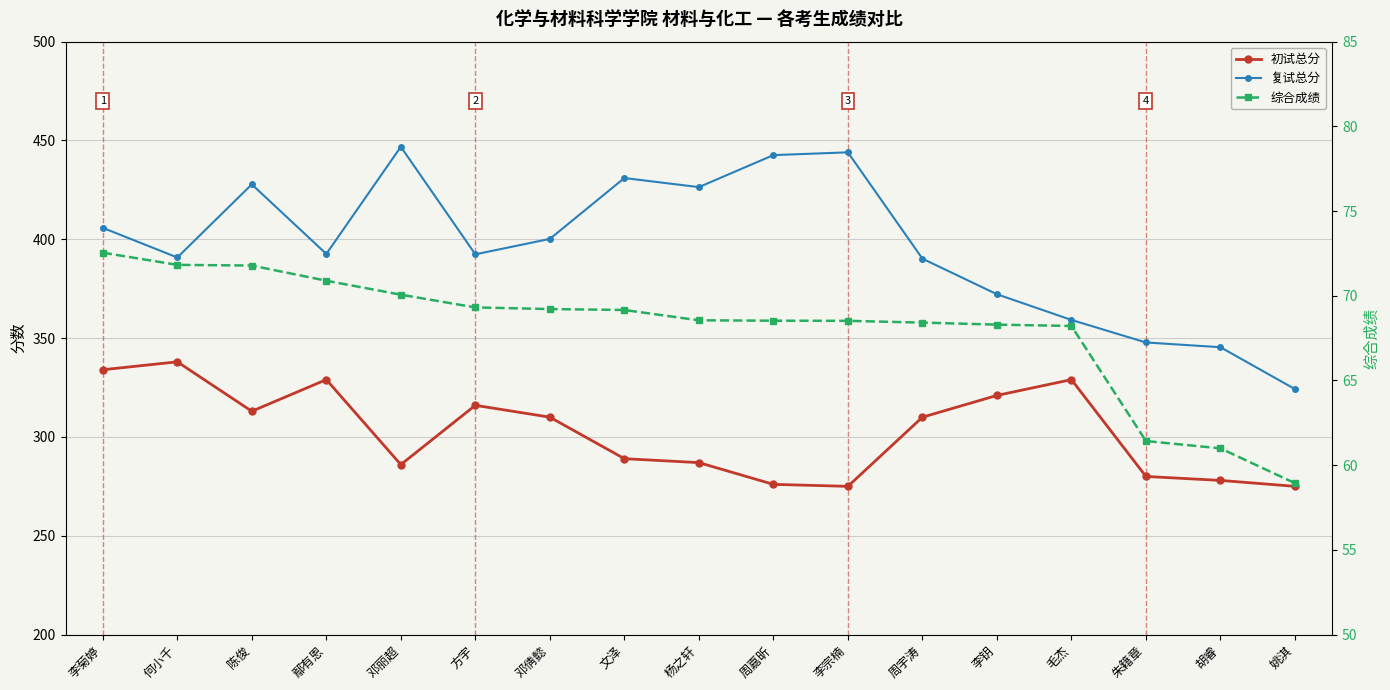

Where does the 初试总分 series first go above 310?

李菊婷